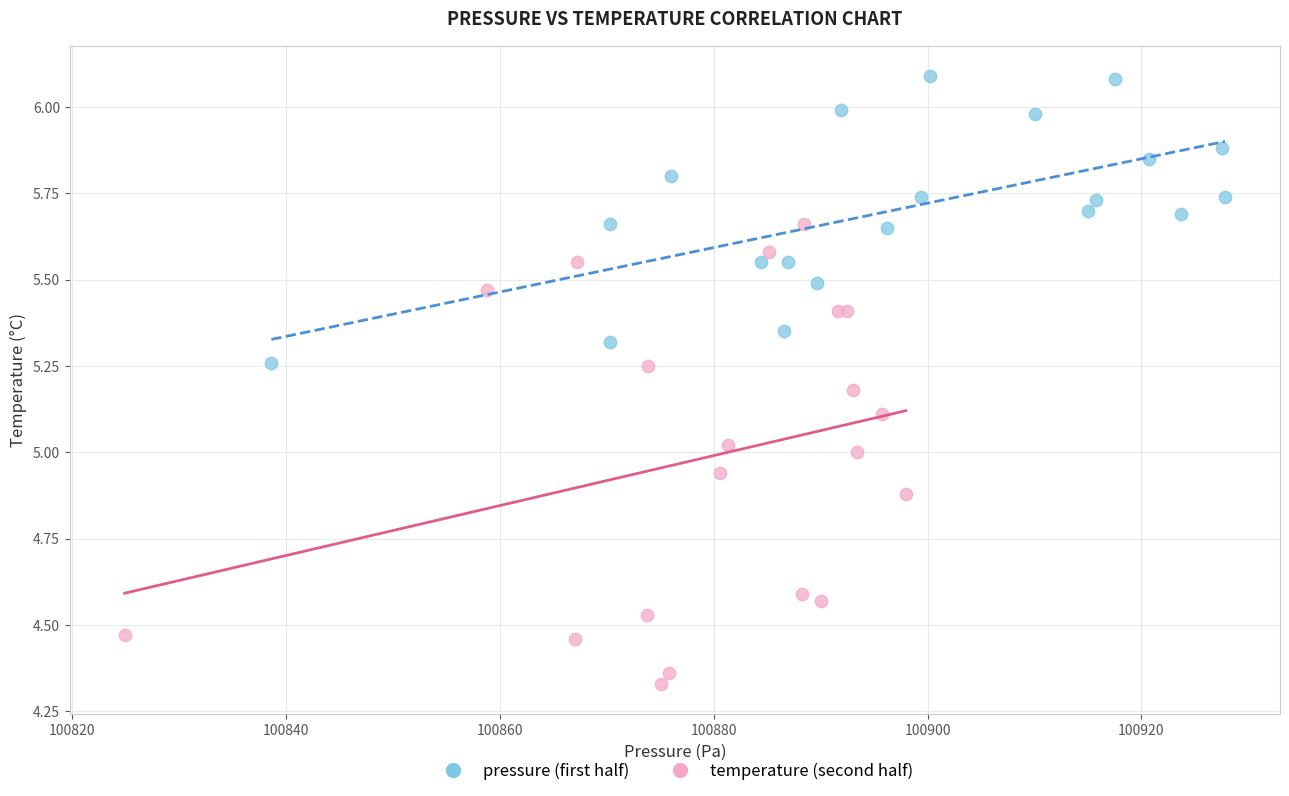

What are all the series names shown in the legend?

pressure (first half), temperature (second half)